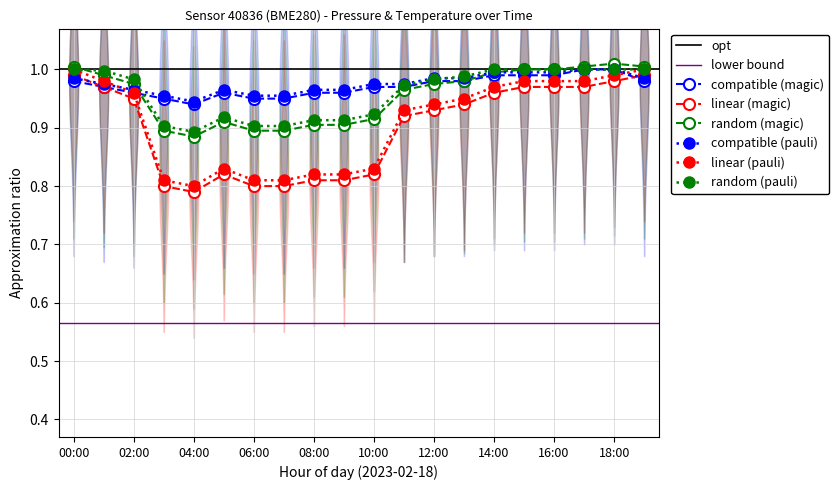

True or false: random (magic) has a value of 0.9 at 06:00.

True